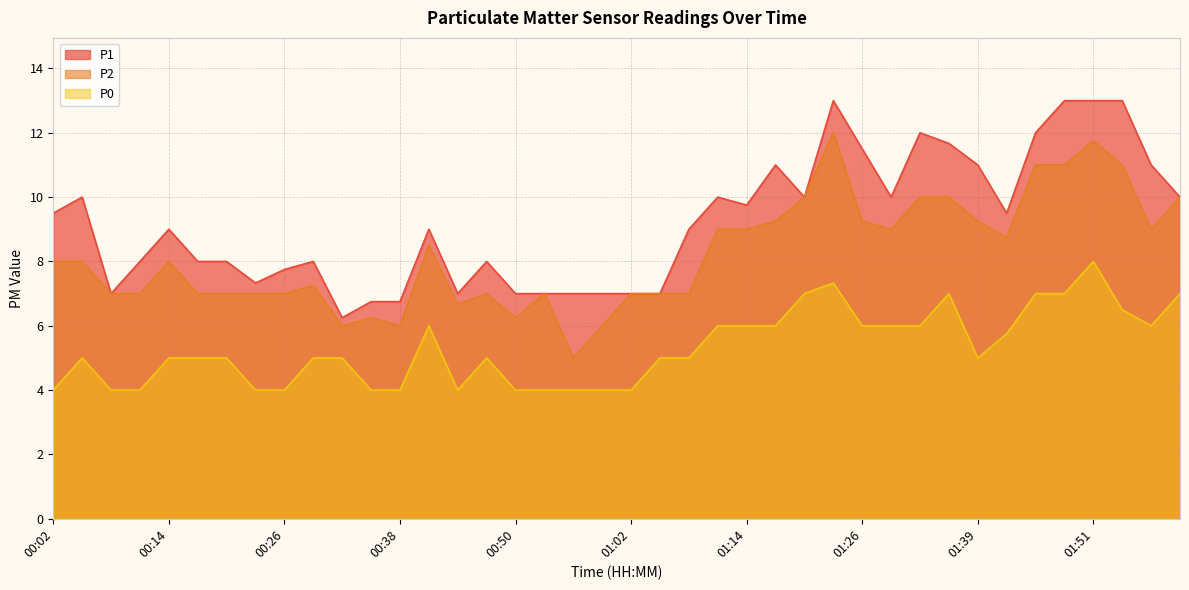

Which category has the highest value across all series?

01:23